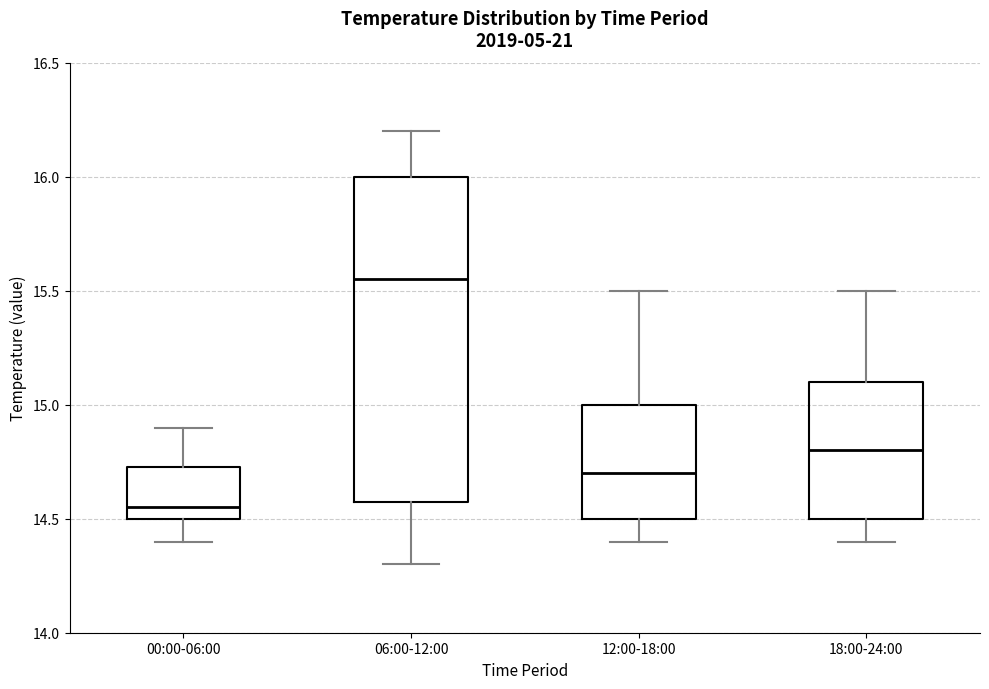

Reading left to right, read every box against the y-axis: the position of its median line, the range the box covers, and the ends of its whiskers. The values are not printed on the chart, so give them approximately, as read against the axis.

00:00-06:00: median 14.55, box 14.50 to 14.75, whiskers 14.40 to 14.90
06:00-12:00: median 15.55, box 14.60 to 16.00, whiskers 14.30 to 16.20
12:00-18:00: median 14.70, box 14.50 to 15.00, whiskers 14.40 to 15.50
18:00-24:00: median 14.80, box 14.50 to 15.10, whiskers 14.40 to 15.50